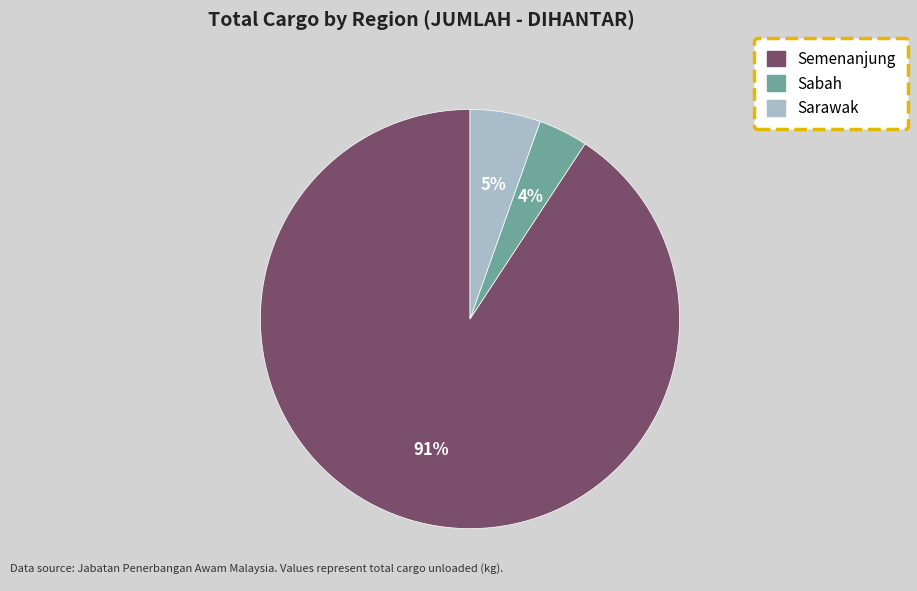

What is the largest slice in the pie chart?

Semenanjung